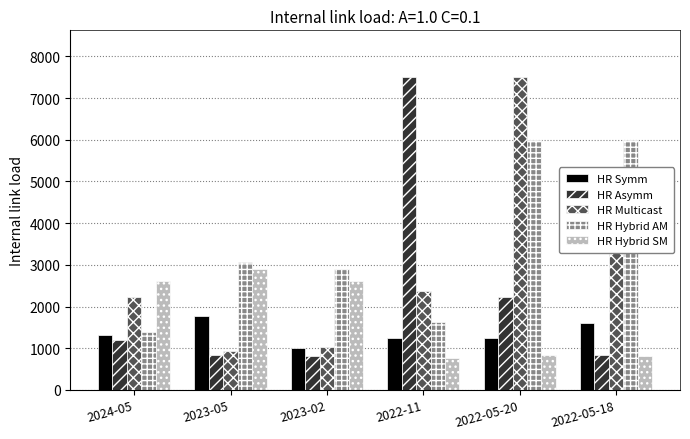

Reading right to left, extract all data points from this chart.

HR Symm: 1605	1250	1250	1000	1765	1329
HR Asymm: 846	2231	7500	804	846	1197
HR Multicast: 4016	7500	2375	1035	945	2232
HR Hybrid AM: 6000	6000	1640	2911	3070	1382
HR Hybrid SM: 803	845	765	2613	2912	2613